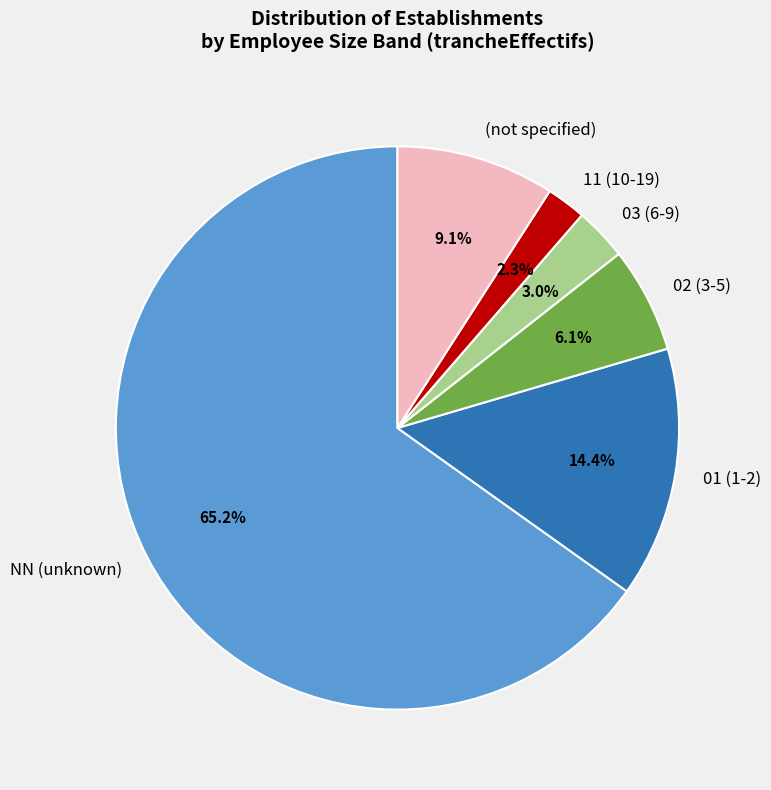

What is the total percentage of NN (unknown) and 01 (1-2)?

79.5%